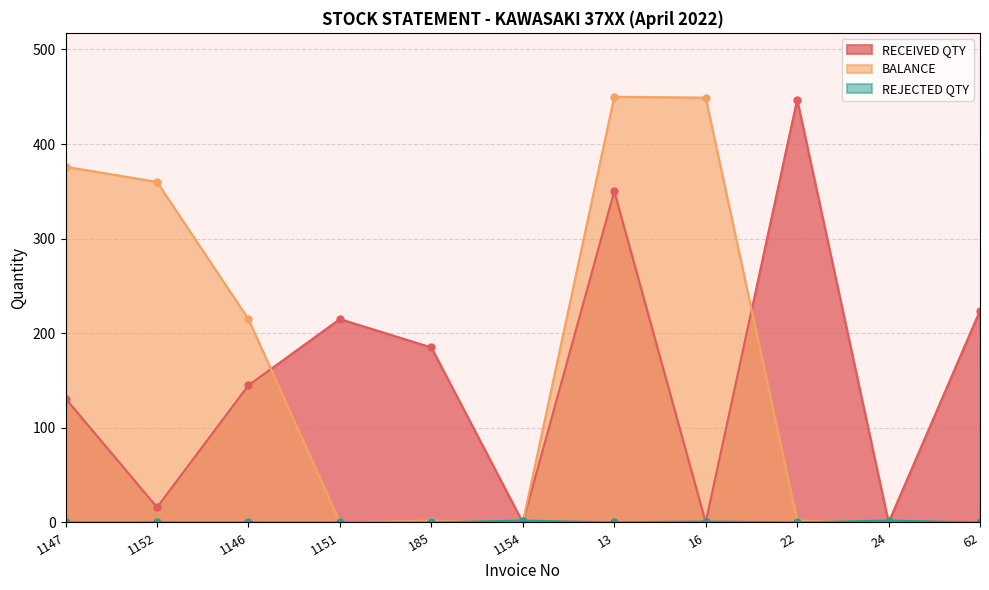

What is the sum of all BALANCE values?

1854